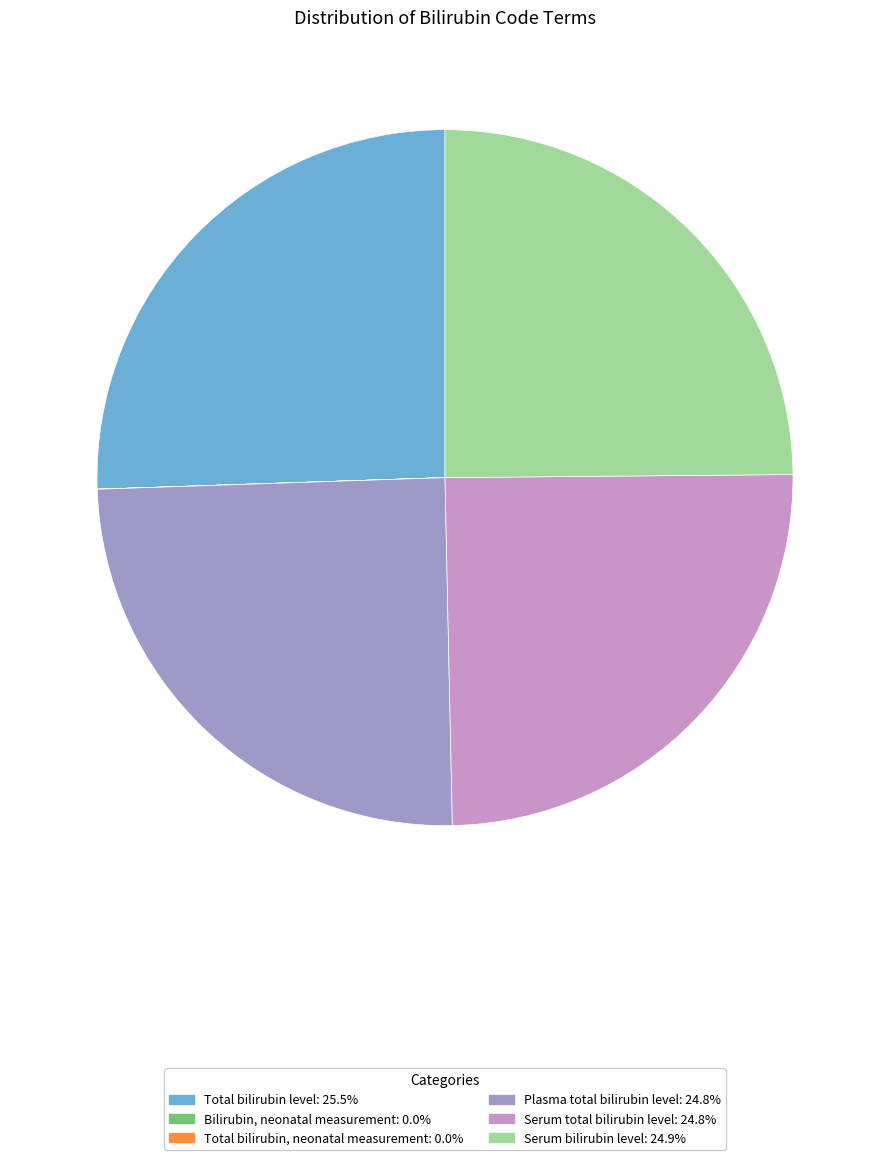

Approximately how many times larger is the value at Total bilirubin level compared to Plasma total bilirubin level?

1.0